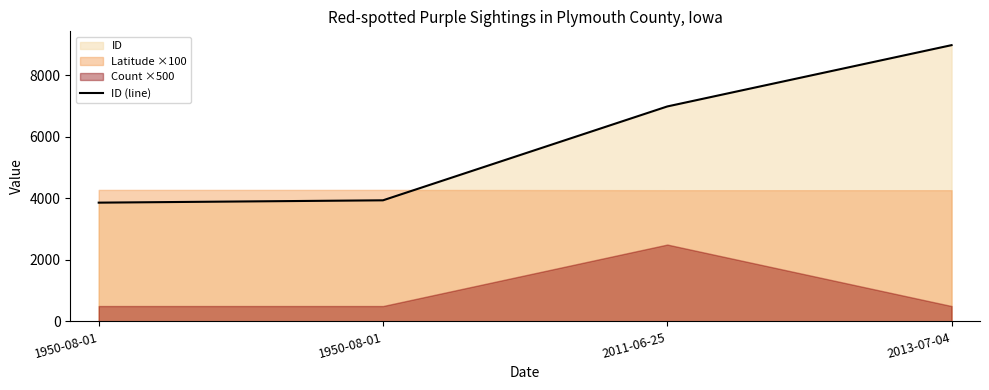

Which category has the lowest value across all series?

1950-08-01